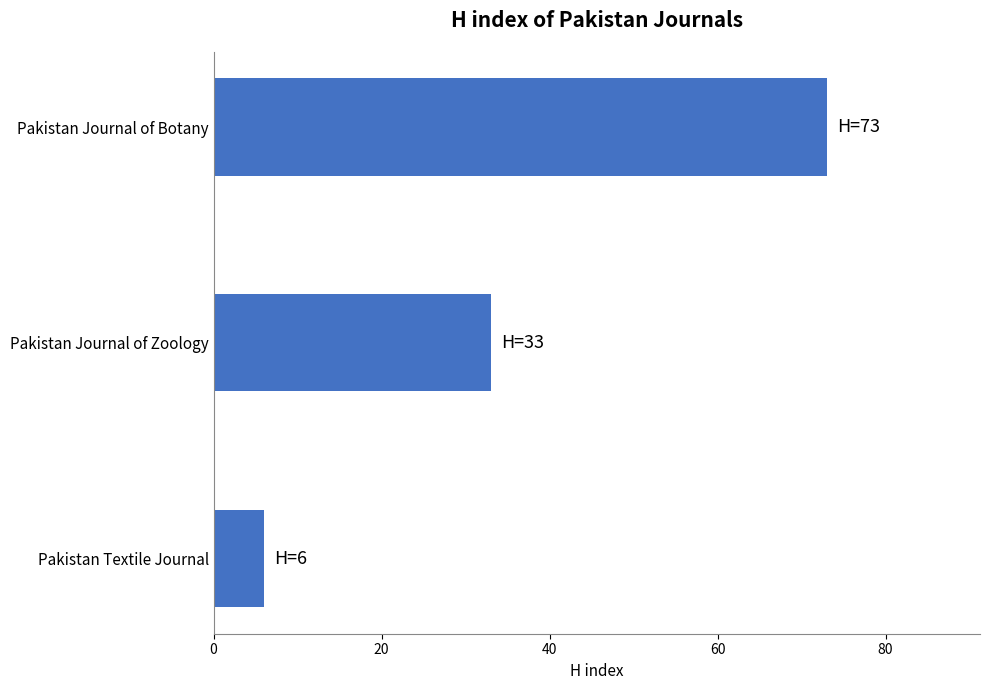

What is the greatest value displayed?

73